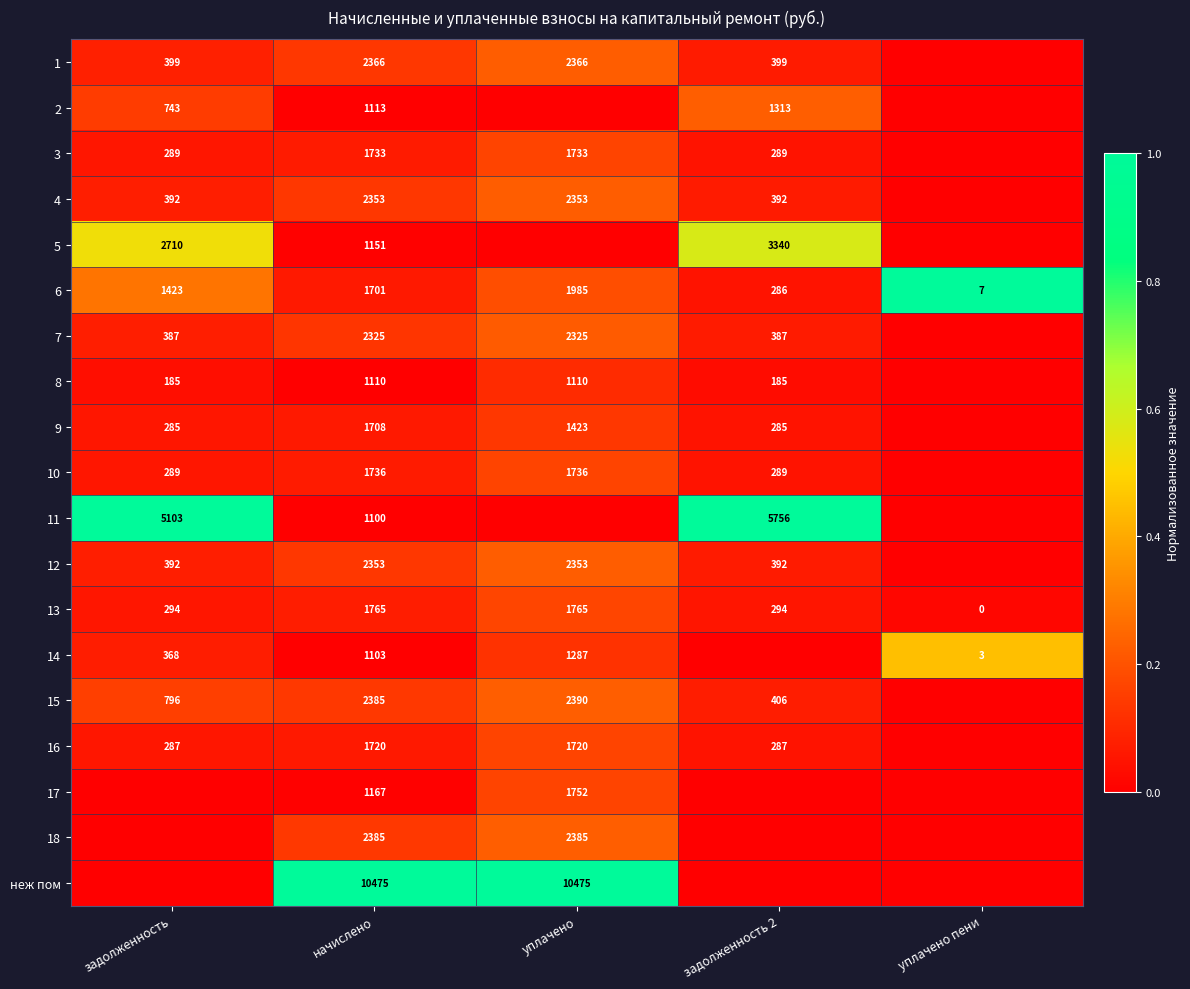

What is the spread (max minus min) of values at начислено?

9375